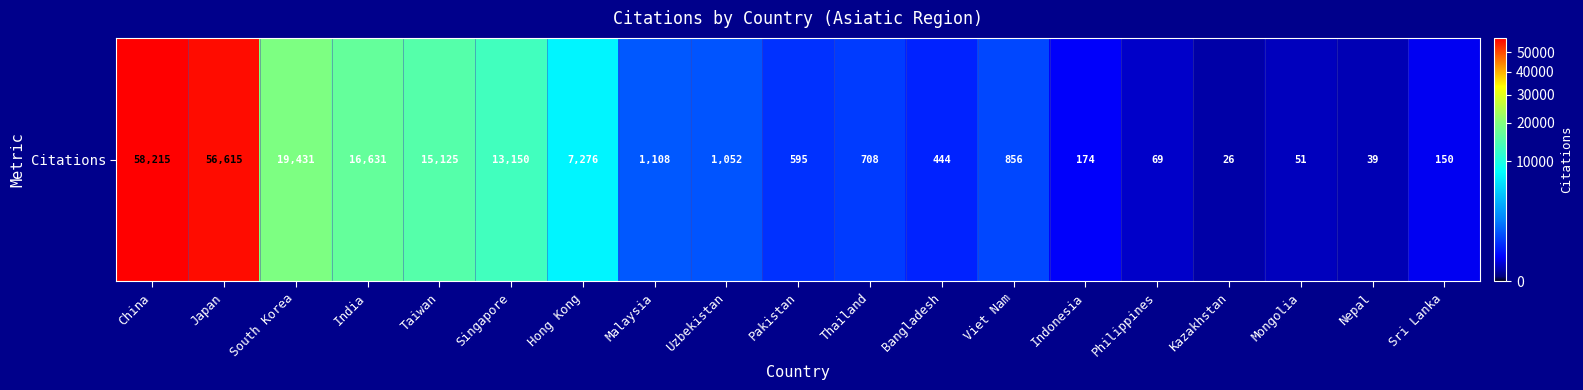

Is it true that the value at Malaysia is 1108?

True